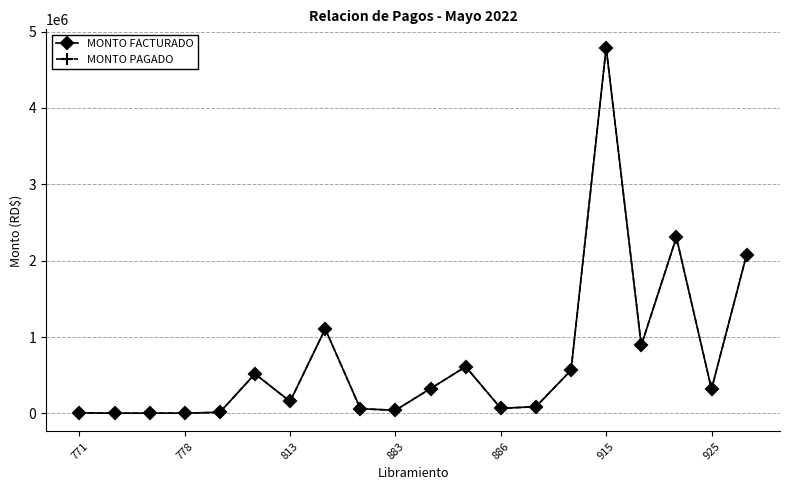

At how many categories does at least one series exceed 1503503?

3